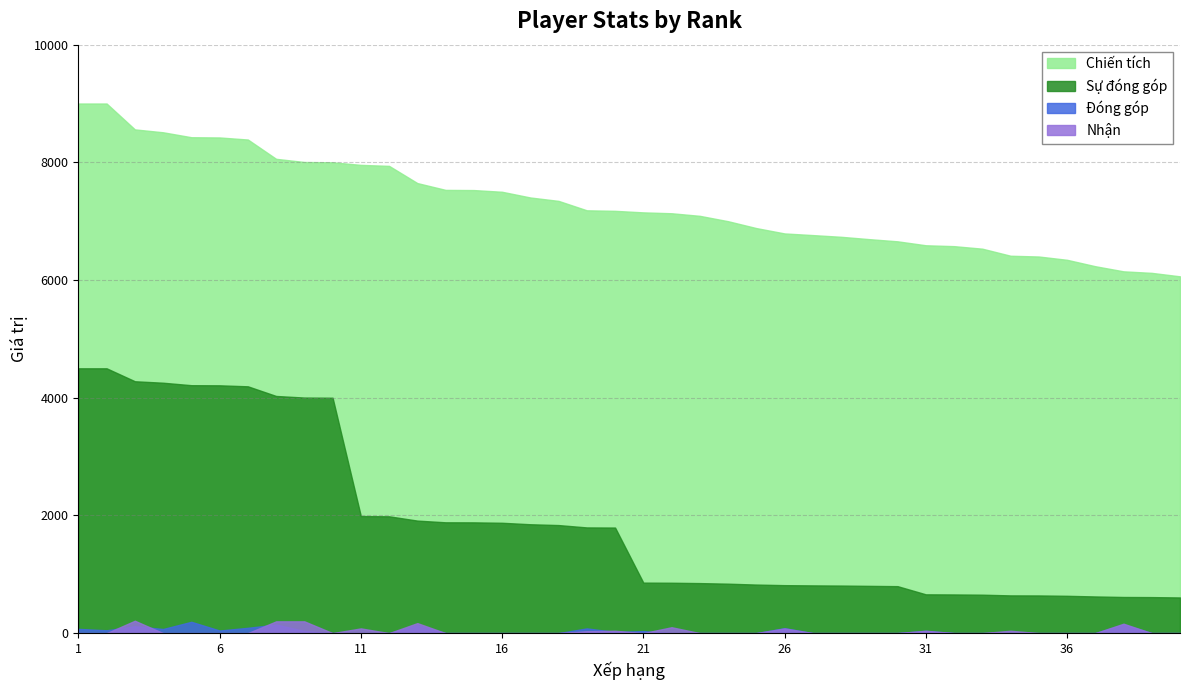

Between 16 and 37, which is larger?

16